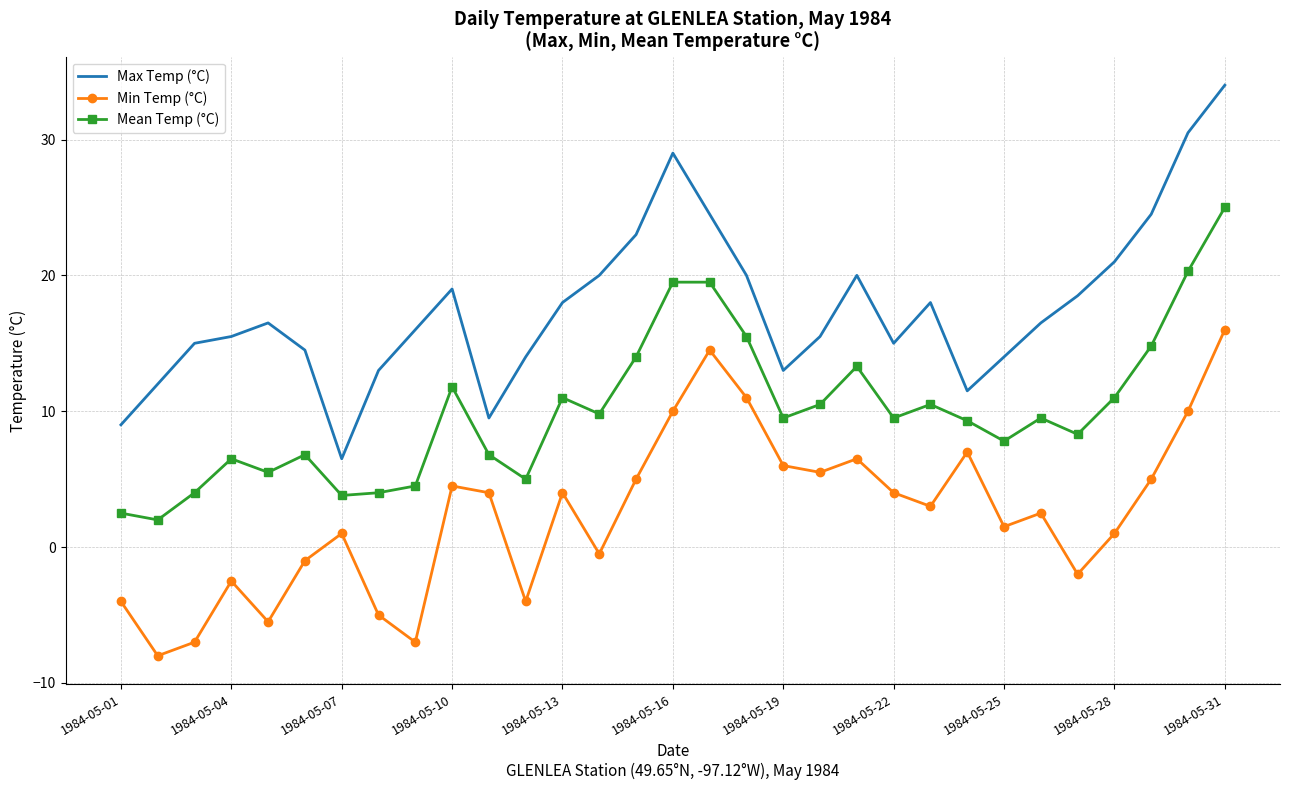

Which series has the largest total across all categories?

Max Temp (°C)